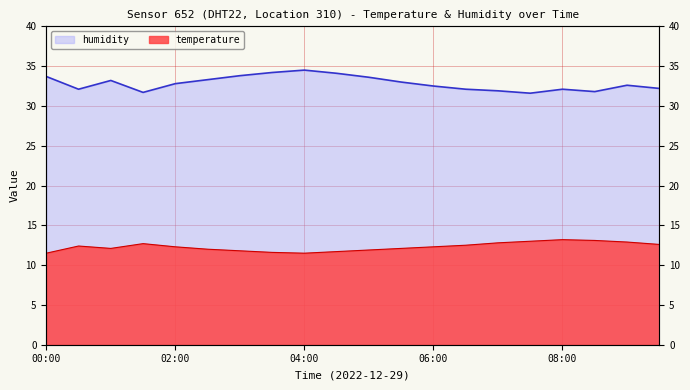

Which series has the largest range (max minus min)?

humidity